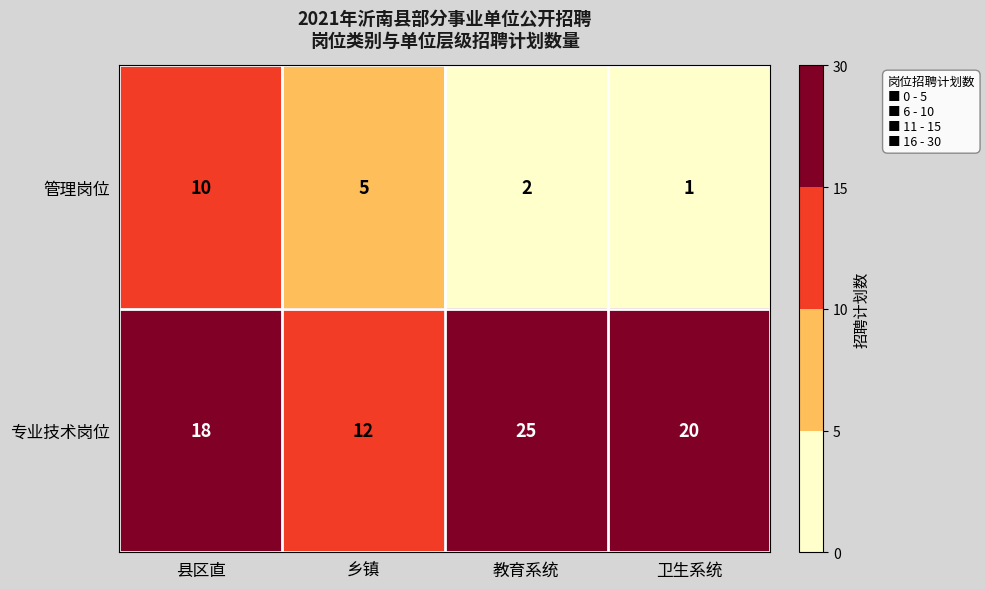

What is the difference between the maximum and minimum values in the 专业技术岗位 series?

13